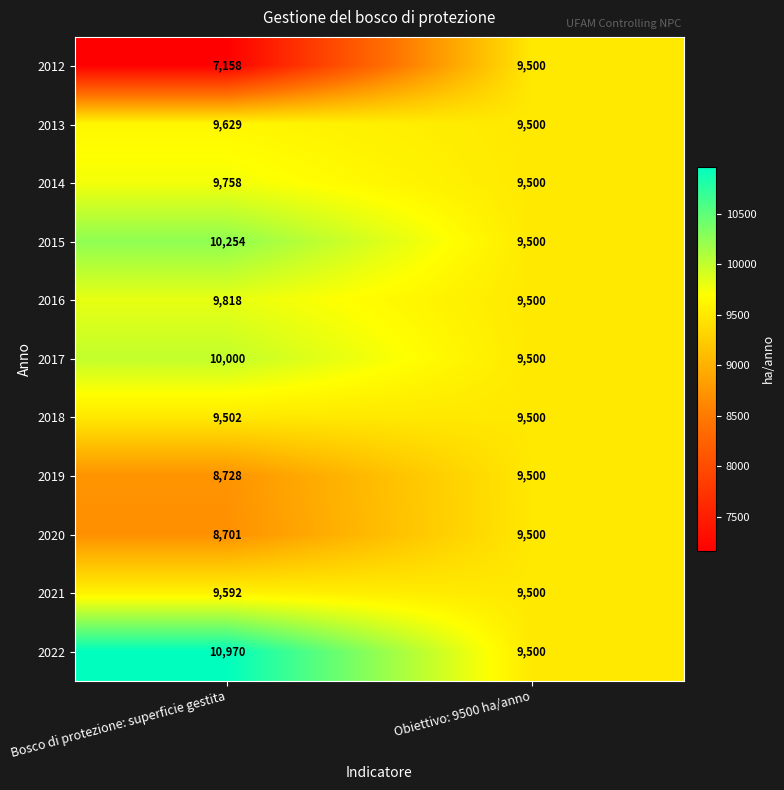

Count the number of categories in the chart.

2